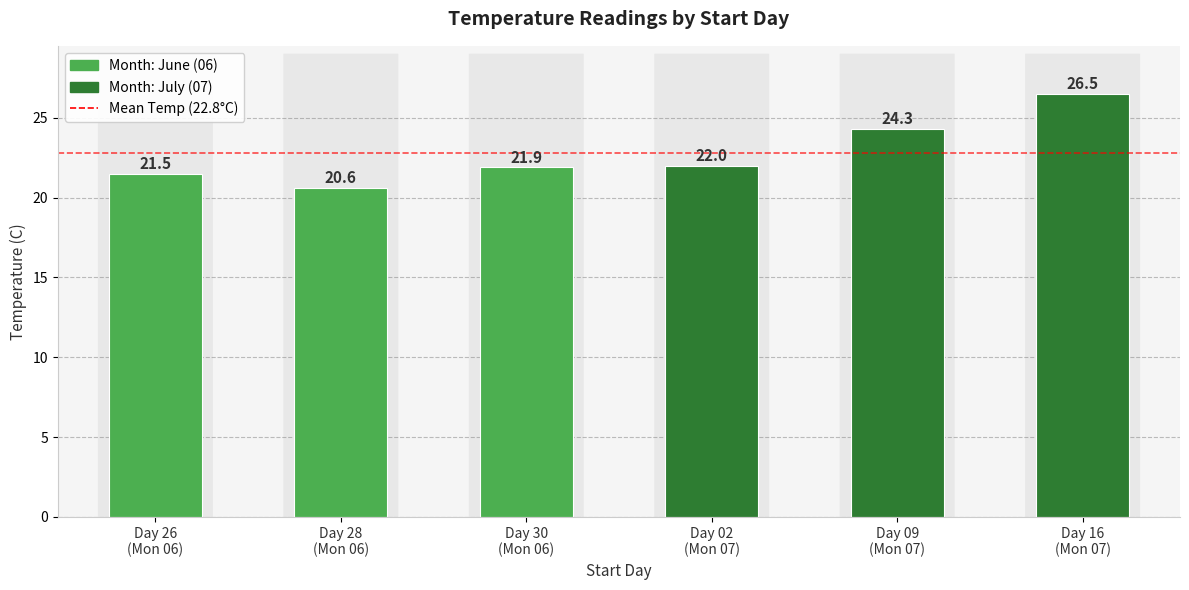

List the labels in order of value, smallest first.

Day 28
(Mon 06), Day 26
(Mon 06), Day 30
(Mon 06), Day 02
(Mon 07), Day 09
(Mon 07), Day 16
(Mon 07)